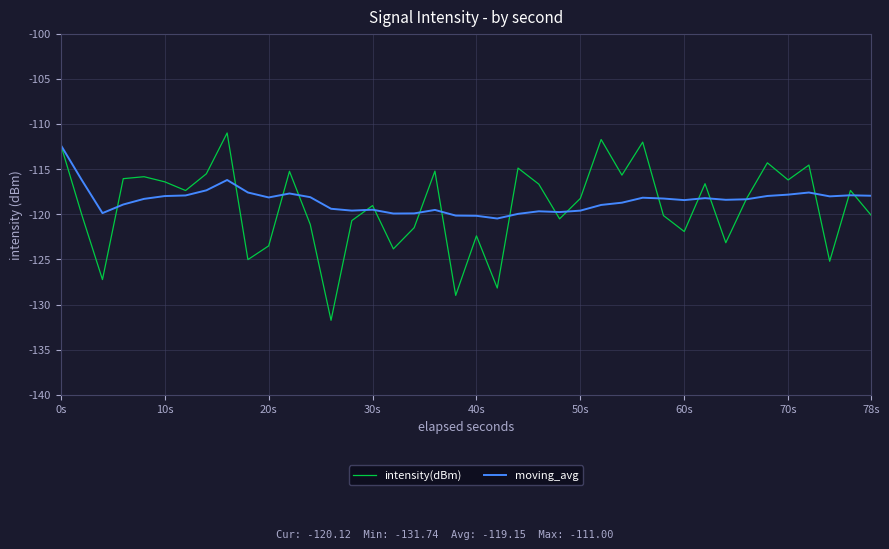

Which series has the largest range (max minus min)?

intensity(dBm)